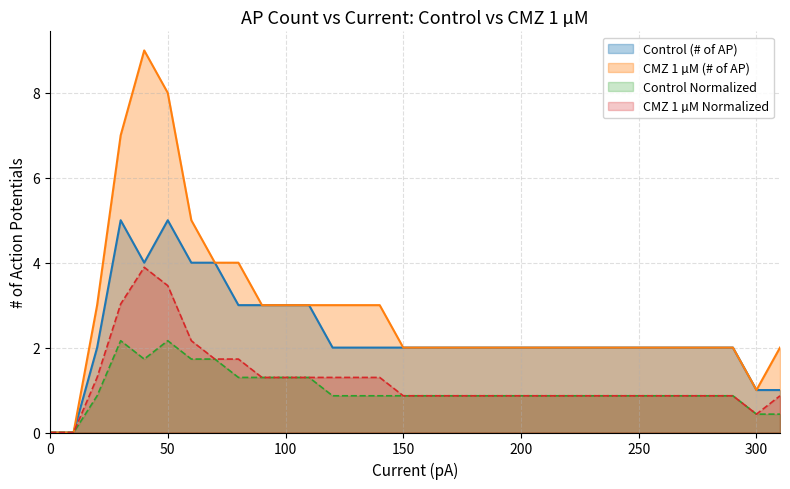

Reading right to left, list all the values displayed in this chart.

Control (# of AP): 1.0	1.0	2.0	2.0	2.0	2.0	2.0	2.0	2.0	2.0	2.0	2.0	2.0	2.0	2.0	2.0	2.0	2.0	2.0	2.0	3.0	3.0	3.0	3.0	4.0	4.0	5.0	4.0	5.0	2.0	0.0	0.0
CMZ 1 µM (# of AP): 2.0	1.0	2.0	2.0	2.0	2.0	2.0	2.0	2.0	2.0	2.0	2.0	2.0	2.0	2.0	2.0	2.0	3.0	3.0	3.0	3.0	3.0	3.0	4.0	4.0	5.0	8.0	9.0	7.0	3.0	0.0	0.0
Control Normalized: 0.4	0.4	0.9	0.9	0.9	0.9	0.9	0.9	0.9	0.9	0.9	0.9	0.9	0.9	0.9	0.9	0.9	0.9	0.9	0.9	1.3	1.3	1.3	1.3	1.7	1.7	2.2	1.7	2.2	0.9	0.0	0.0
CMZ 1 µM Normalized: 0.9	0.4	0.9	0.9	0.9	0.9	0.9	0.9	0.9	0.9	0.9	0.9	0.9	0.9	0.9	0.9	0.9	1.3	1.3	1.3	1.3	1.3	1.3	1.7	1.7	2.2	3.5	3.9	3.0	1.3	0.0	0.0